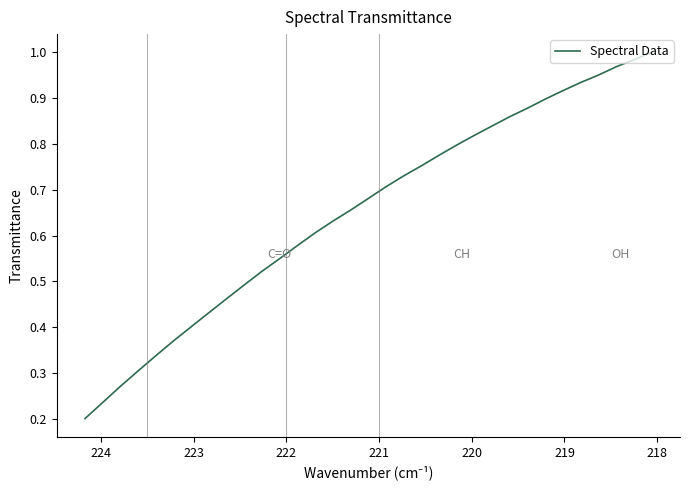

The chart shows a value of 0.6 at 27. True or false?

False